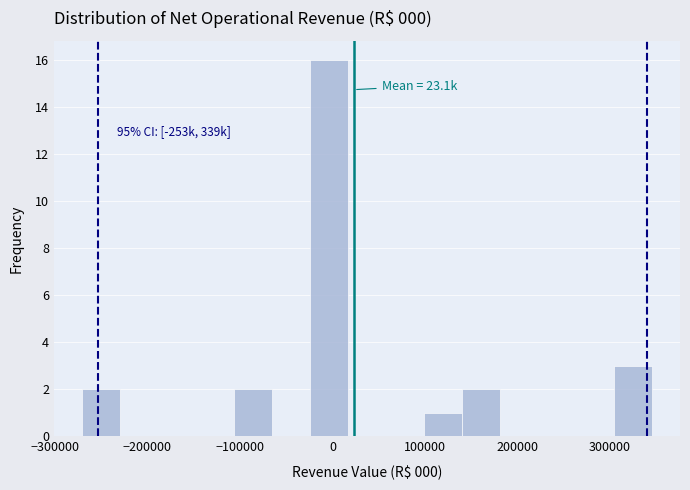

Which range on the x-axis has the tallest bar?

-20000 to 20000